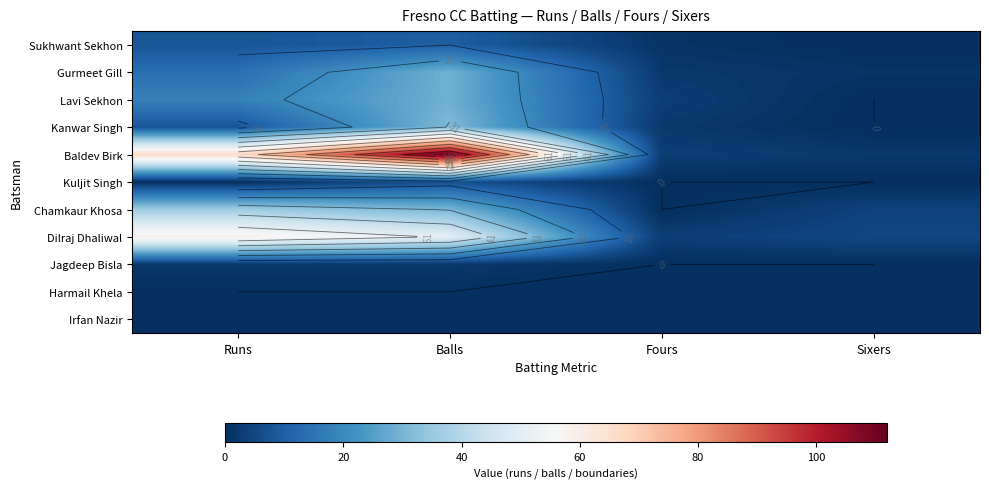

Which has a higher value, Fours or Balls?

Balls